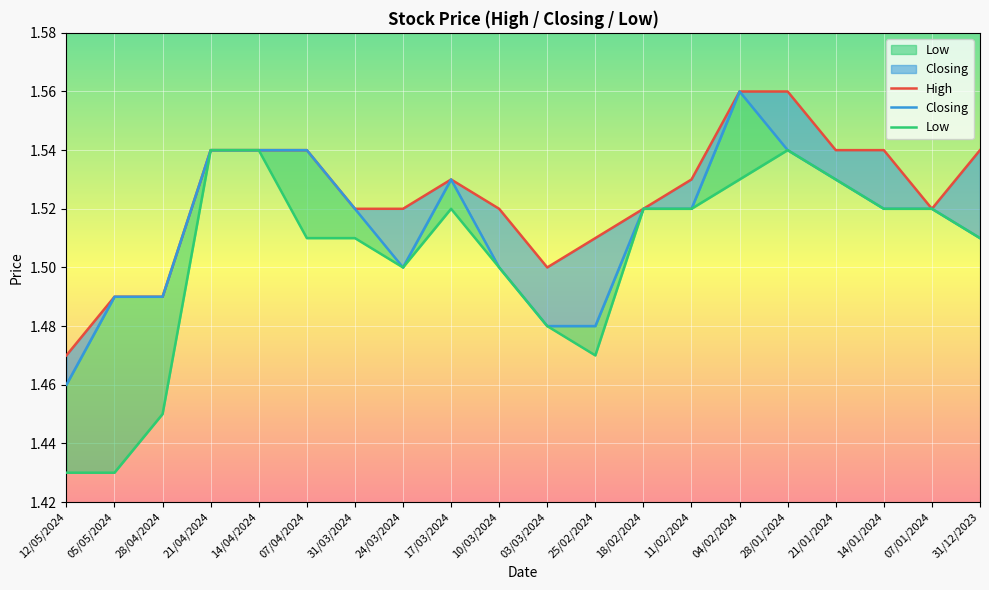

What is the total value across all series at 17/03/2024?

4.6